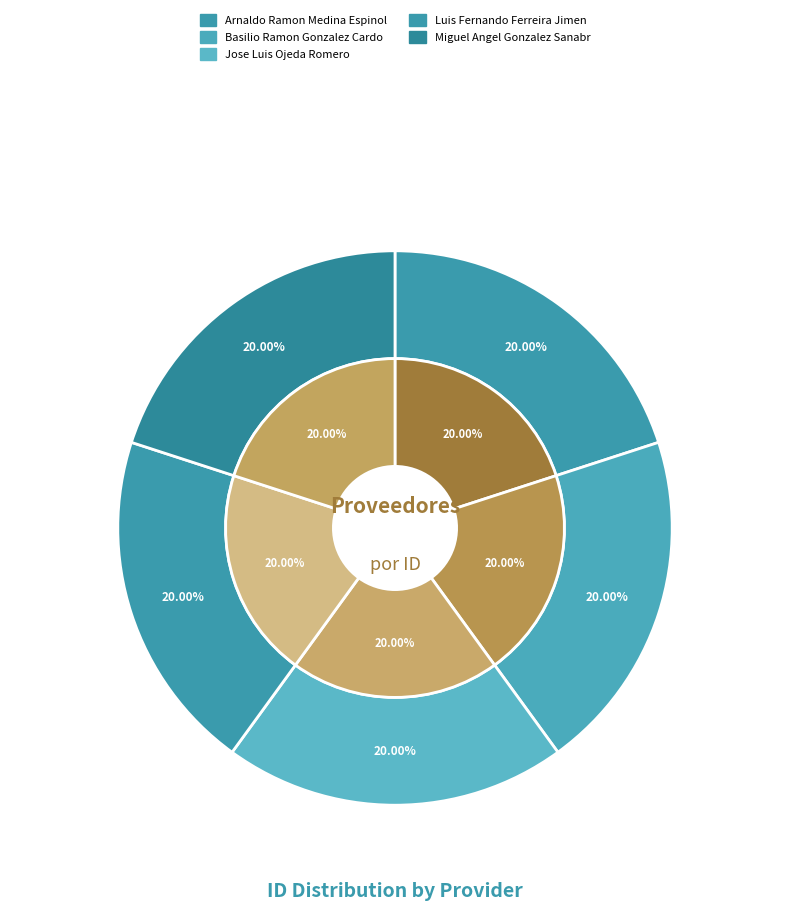

Is it true that jose-luis-ojeda-romero is 20% of the pie?

True